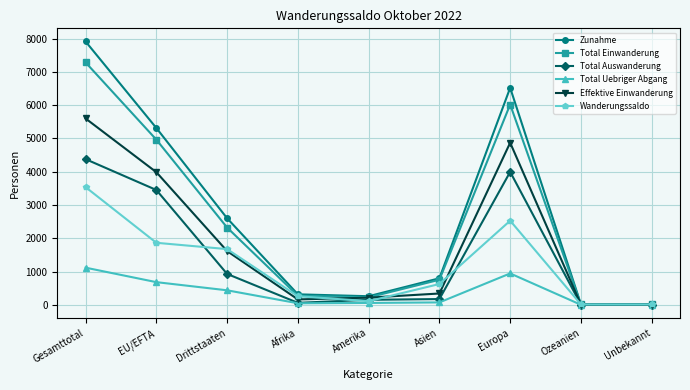

What is the highest value of the Effektive Einwanderung series?

5599